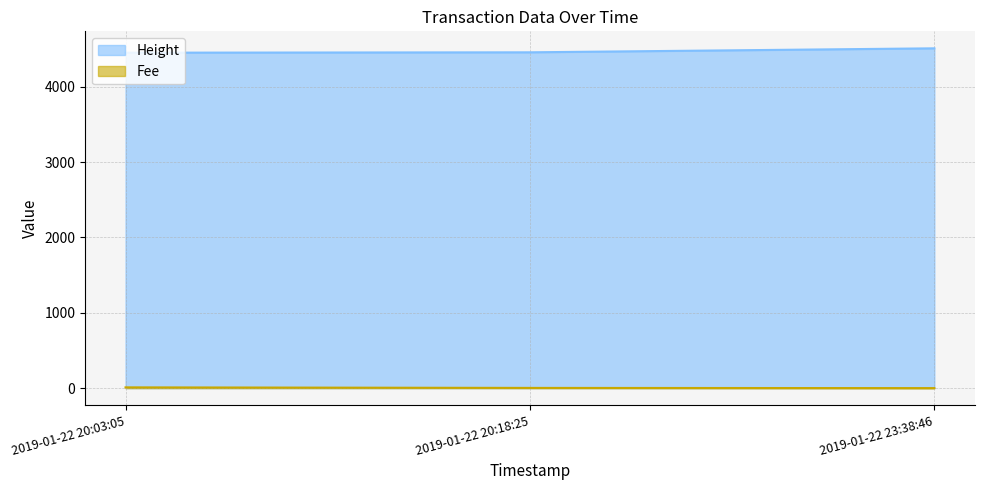

Does the chart display data point markers on the line(s)?

No